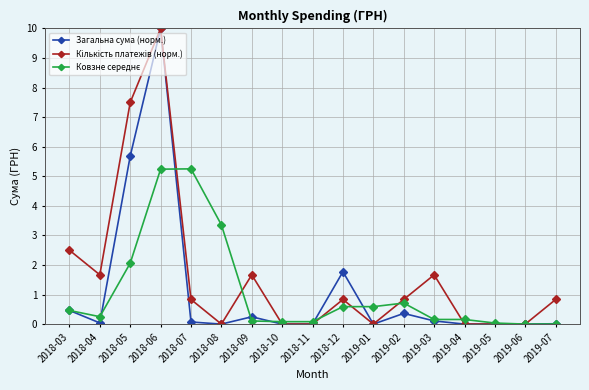

What is the total value across all series at 2018-08?

3.4